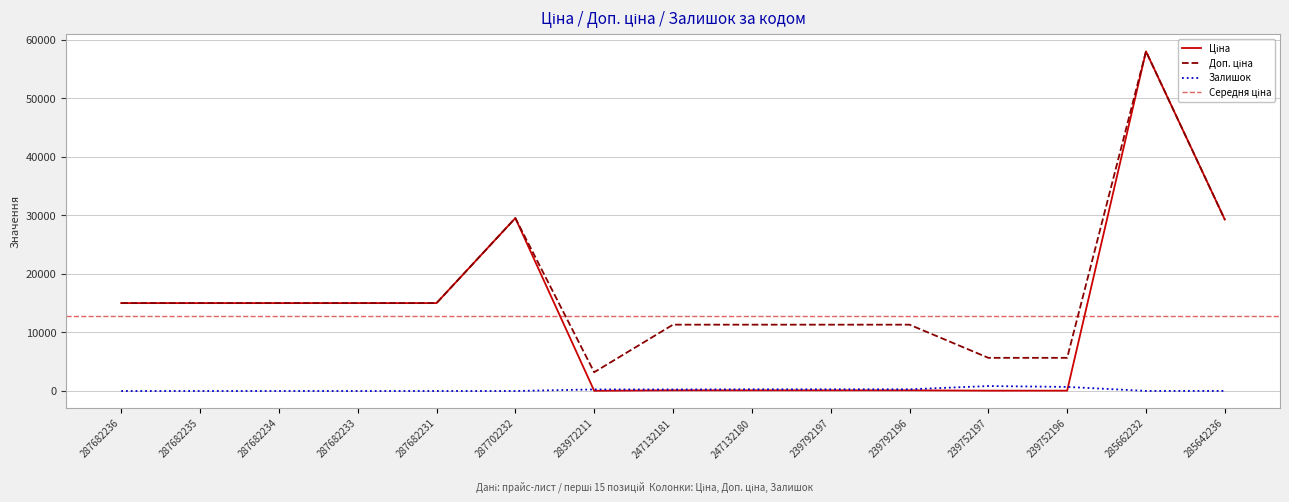

The value of Доп. ціна at 283972211 is 4538.3. True or false?

False